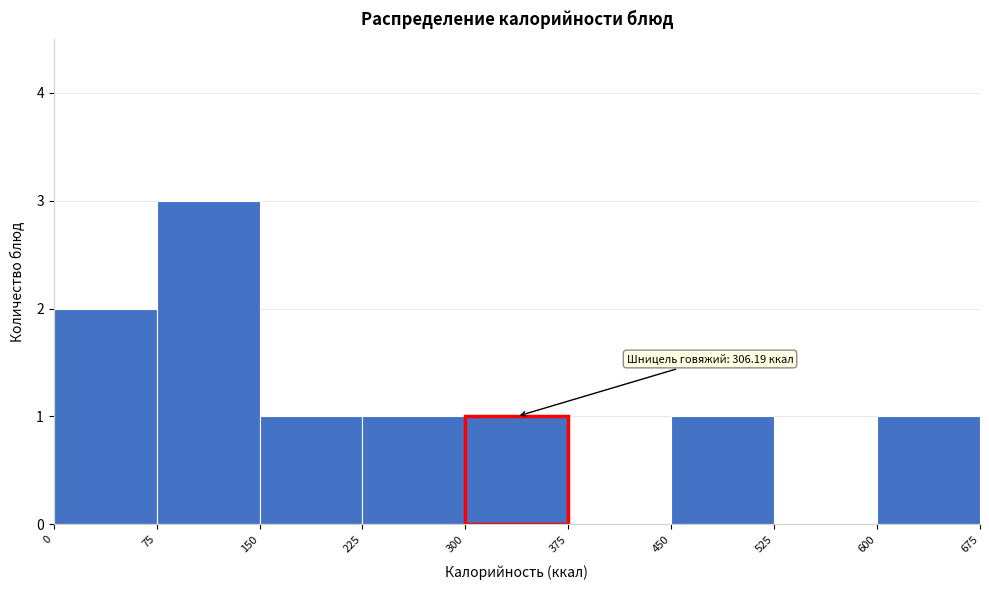

Which range on the x-axis has the tallest bar?

75 to 150